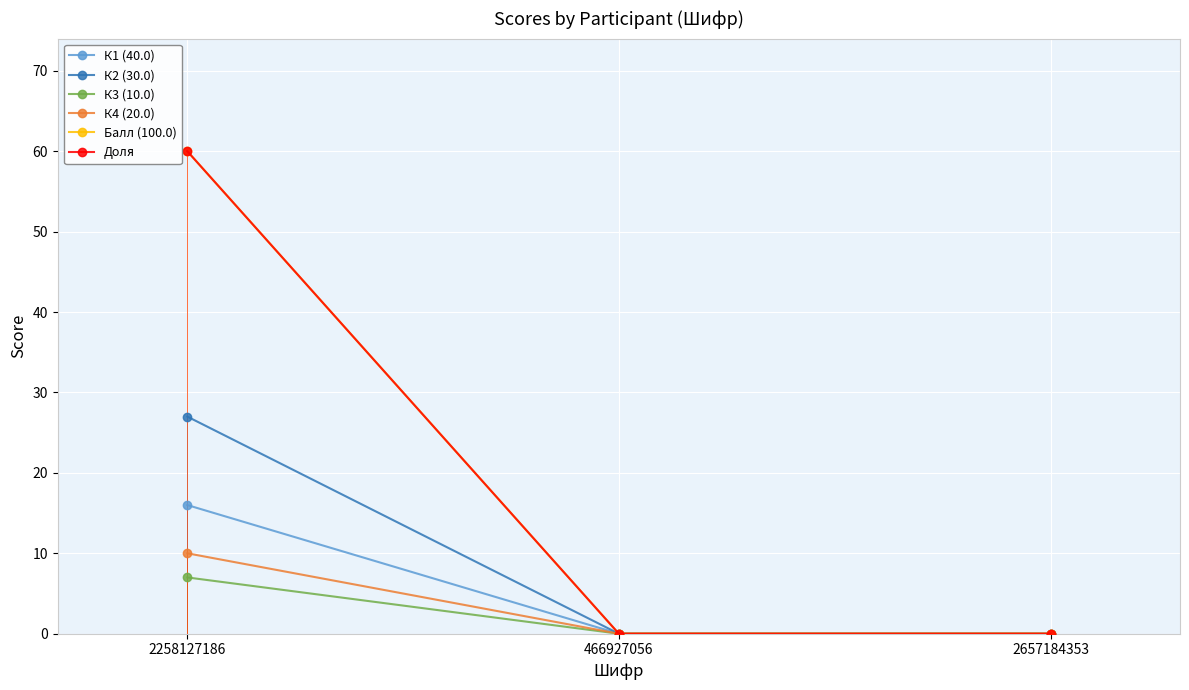

Is this an area chart (filled region under the line)?

No